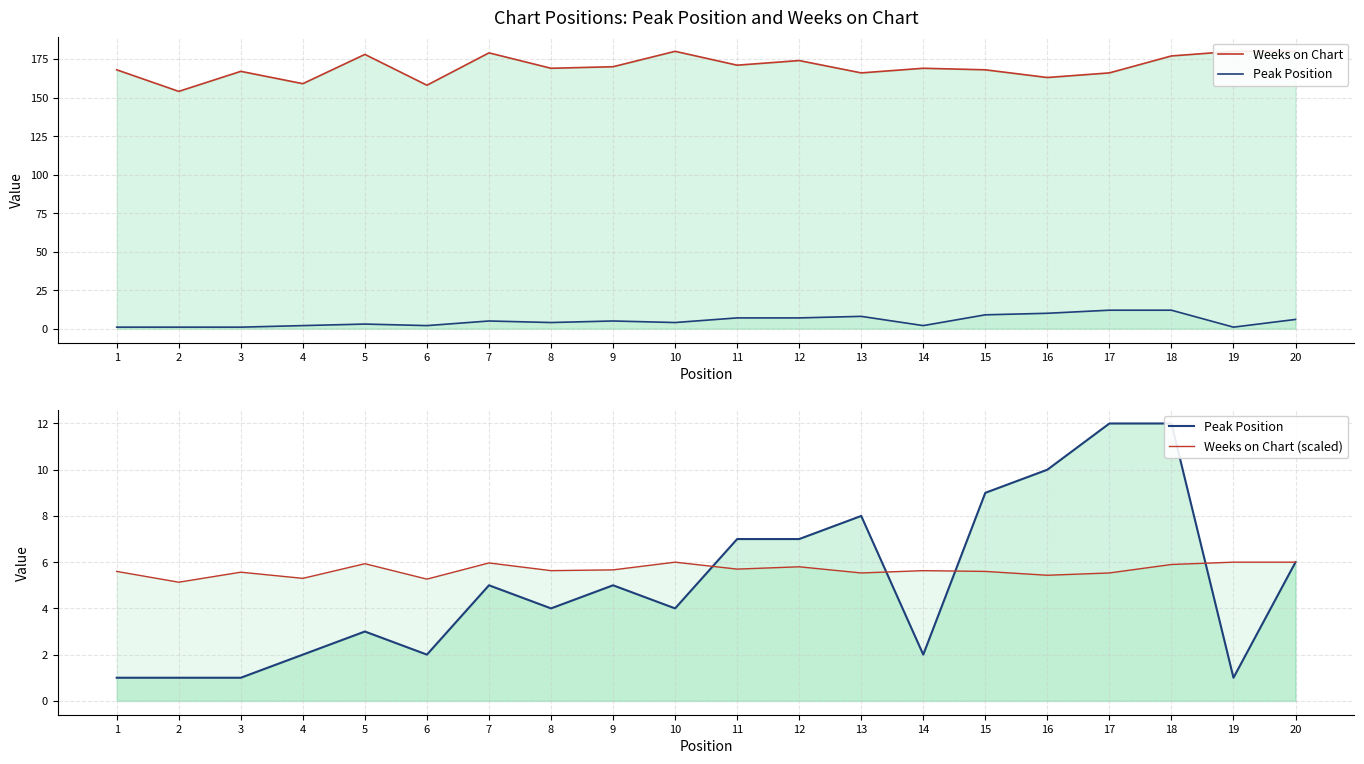

Reading left to right, extract all data points from this chart.

Weeks on Chart: 1=168.0	2=154.0	3=167.0	4=159.0	5=178.0	6=158.0	7=179.0	8=169.0	9=170.0	10=180.0	11=171.0	12=174.0	13=166.0	14=169.0	15=168.0	16=163.0	17=166.0	18=177.0	19=180.0	20=180.0
Peak Position: 1=1.0	2=1.0	3=1.0	4=2.0	5=3.0	6=2.0	7=5.0	8=4.0	9=5.0	10=4.0	11=7.0	12=7.0	13=8.0	14=2.0	15=9.0	16=10.0	17=12.0	18=12.0	19=1.0	20=6.0
Weeks on Chart (scaled): 1=5.6	2=5.1	3=5.6	4=5.3	5=5.9	6=5.3	7=6.0	8=5.6	9=5.7	10=6.0	11=5.7	12=5.8	13=5.5	14=5.6	15=5.6	16=5.4	17=5.5	18=5.9	19=6.0	20=6.0